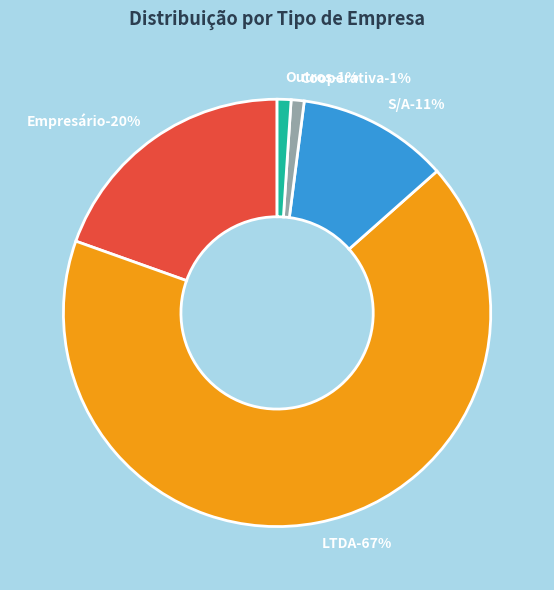

Is it true that Cooperativa is 1% of the pie?

True